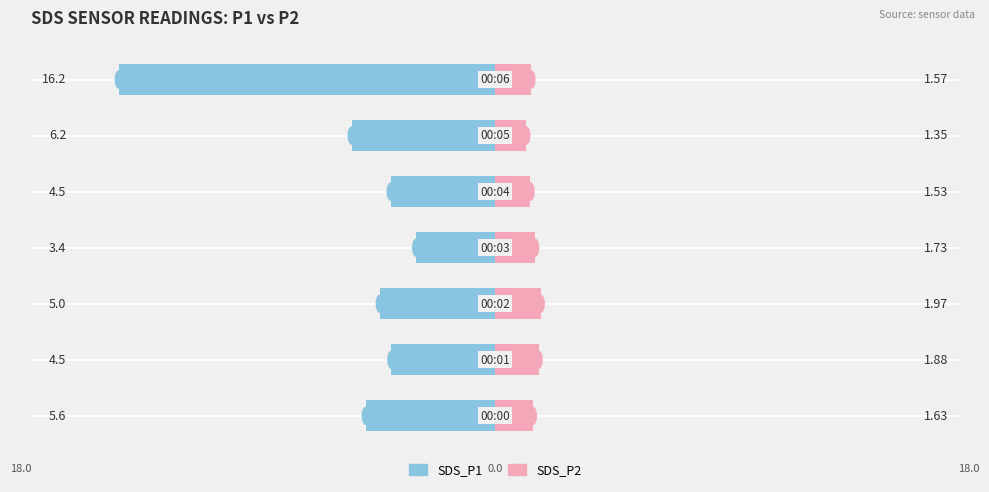

The value of SDS_P1 at 0 is -5.6. True or false?

True